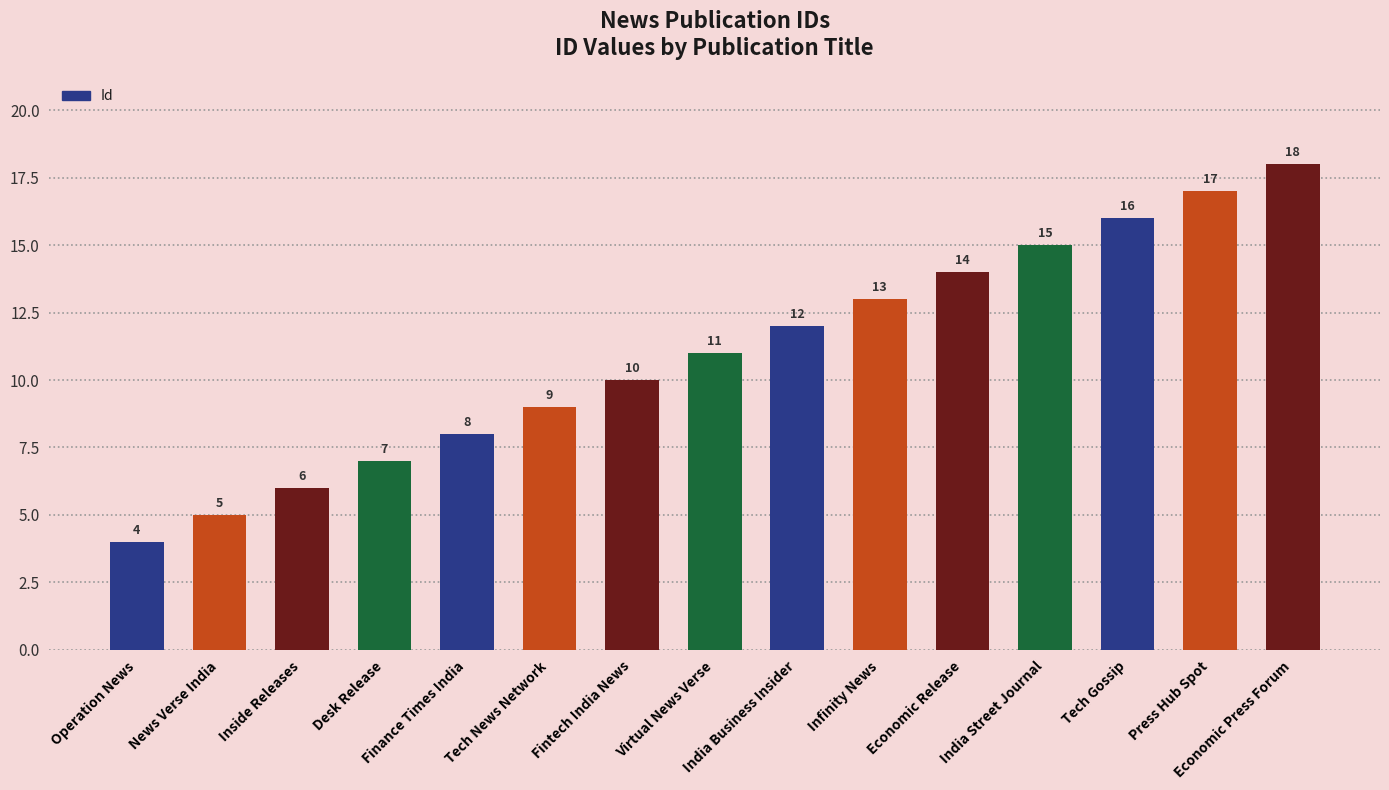

Reading left to right, what are all the values shown in this chart?

Operation News=4	News Verse India=5	Inside Releases=6	Desk Release=7	Finance Times India=8	Tech News Network=9	Fintech India News=10	Virtual News Verse=11	India Business Insider=12	Infinity News=13	Economic Release=14	India Street Journal=15	Tech Gossip=16	Press Hub Spot=17	Economic Press Forum=18